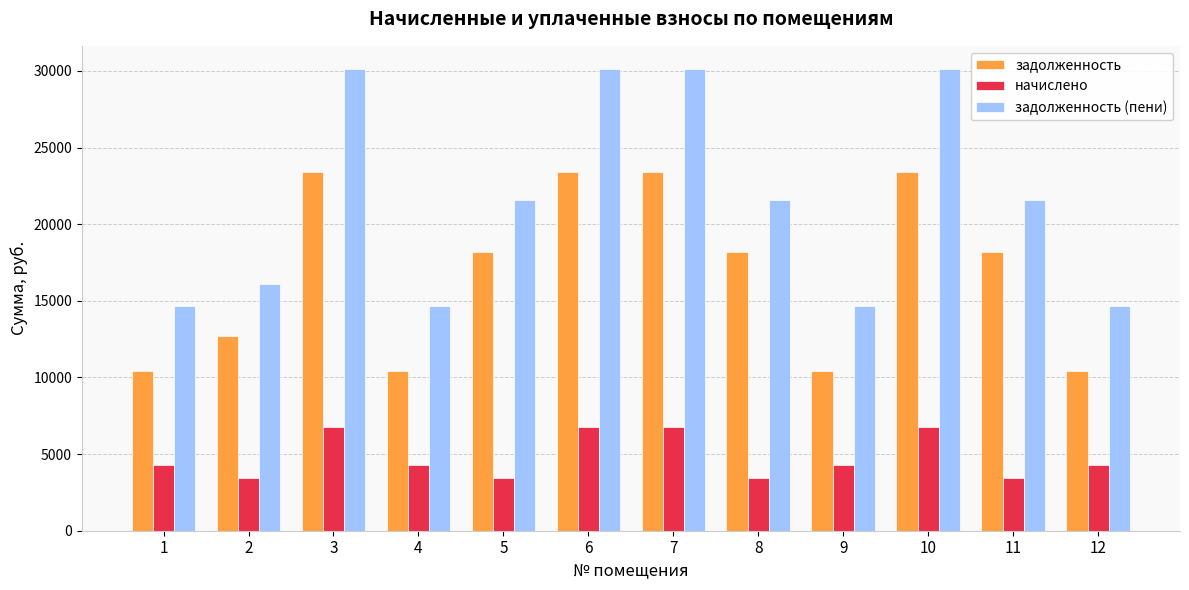

What is the minimum value shown in the chart?

3417.4